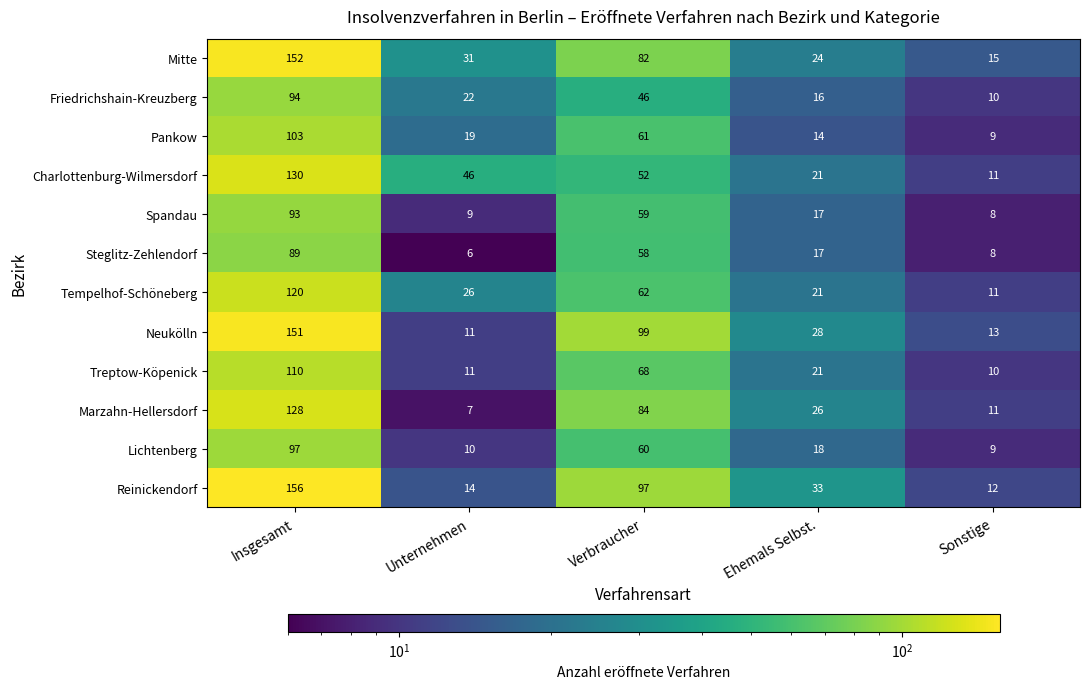

What is the maximum value shown in the chart?

156